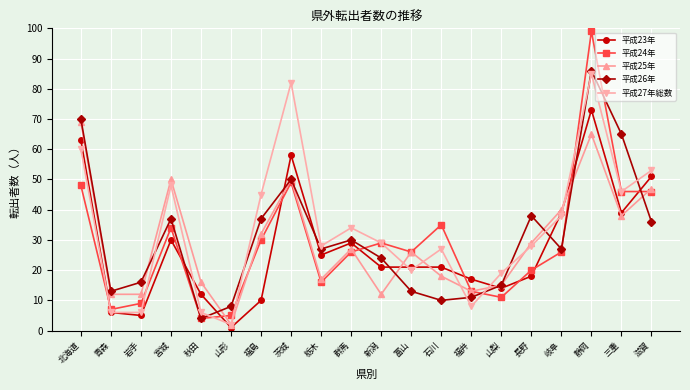

Where is the first local maximum for 平成23年?

宮城